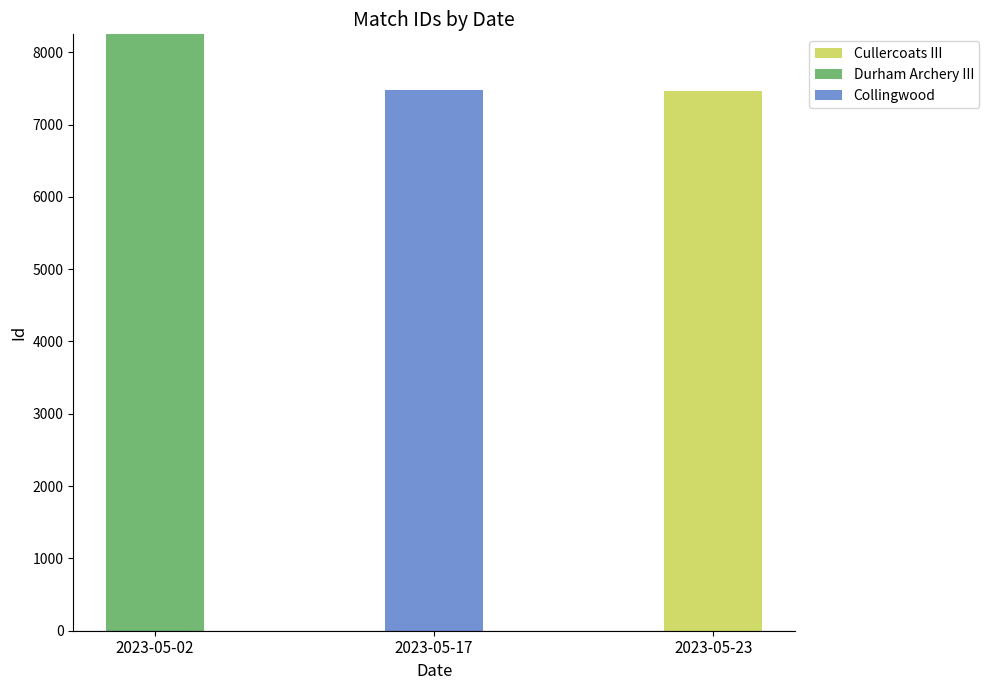

At which category is the sum across all series the highest?

2023-05-02